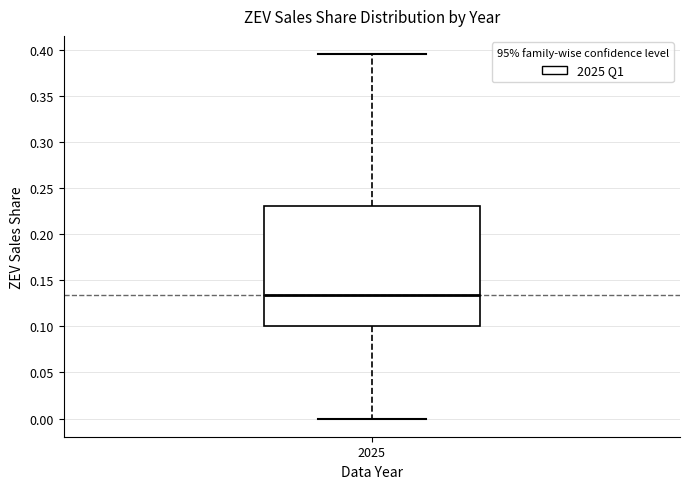

Where does the lower whisker of the box at x = 2025 end on the y-axis? The values are not printed on the chart, so give them approximately, as read against the axis.

0.000